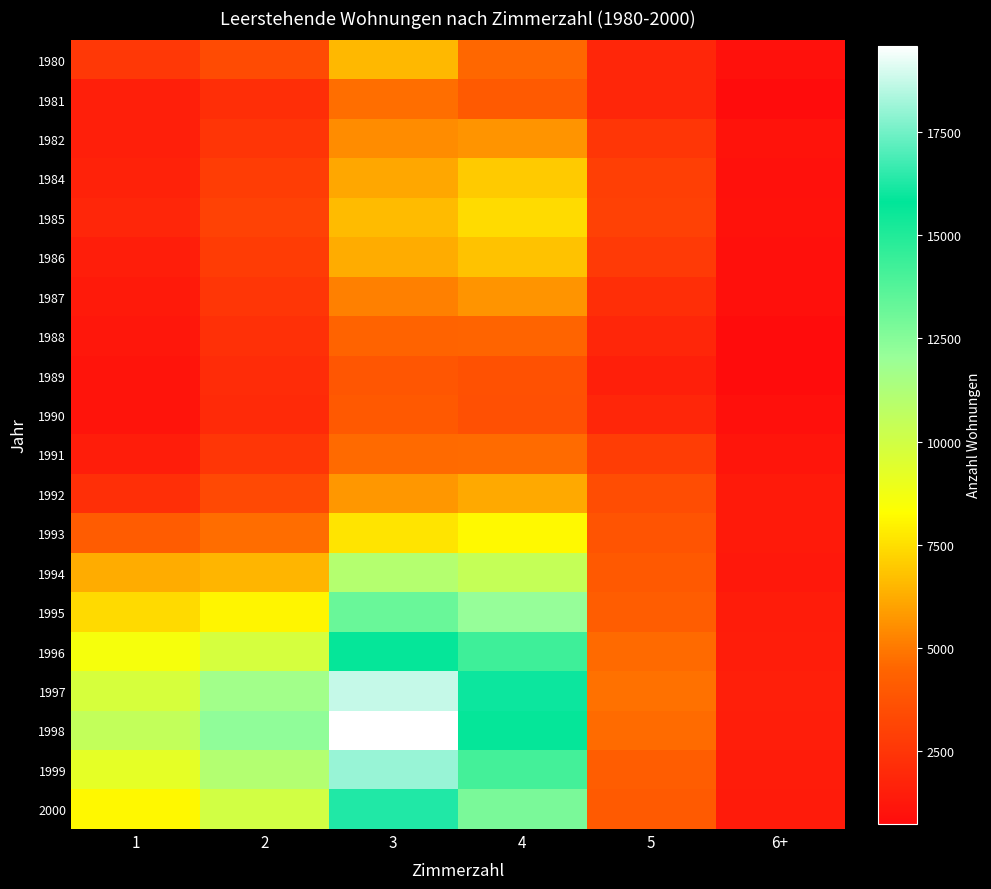

What is the spread (max minus min) of values at 1?

9430